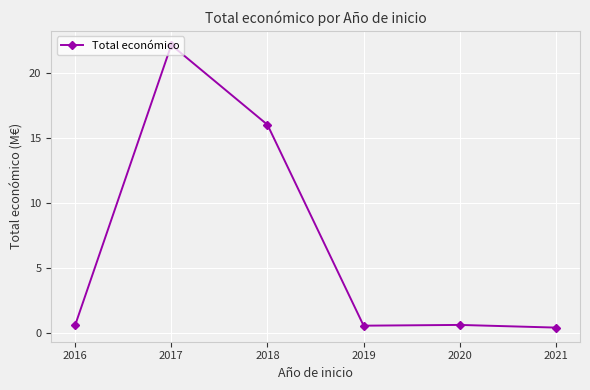

The value at 2018 is 22.2. True or false?

False